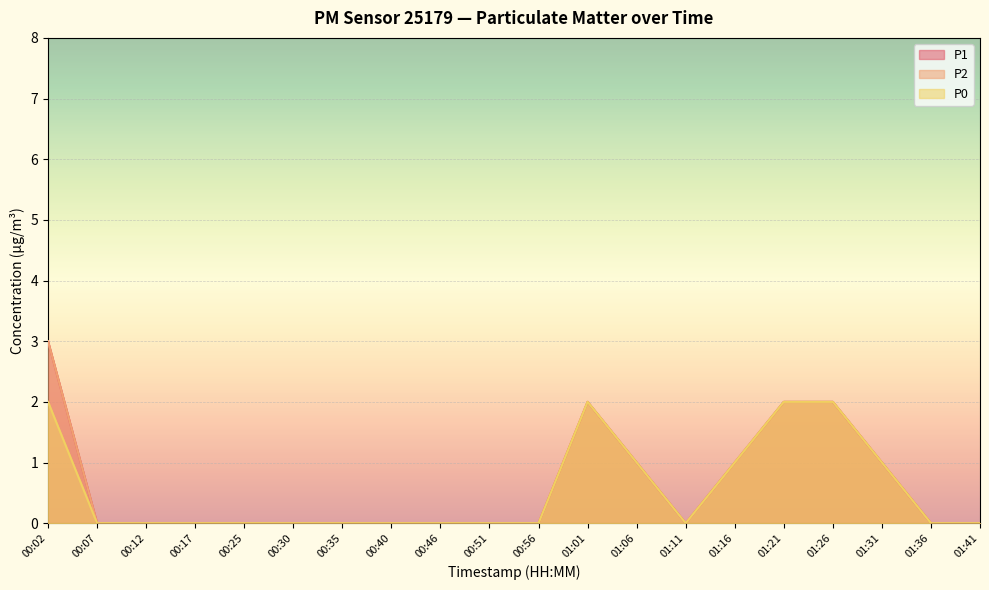

The P1 series shows -1 at 00:35. True or false?

False